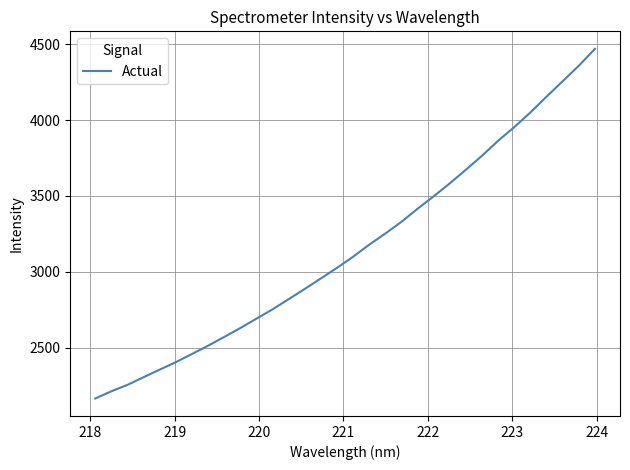

What is the sum of all values?

100923.3